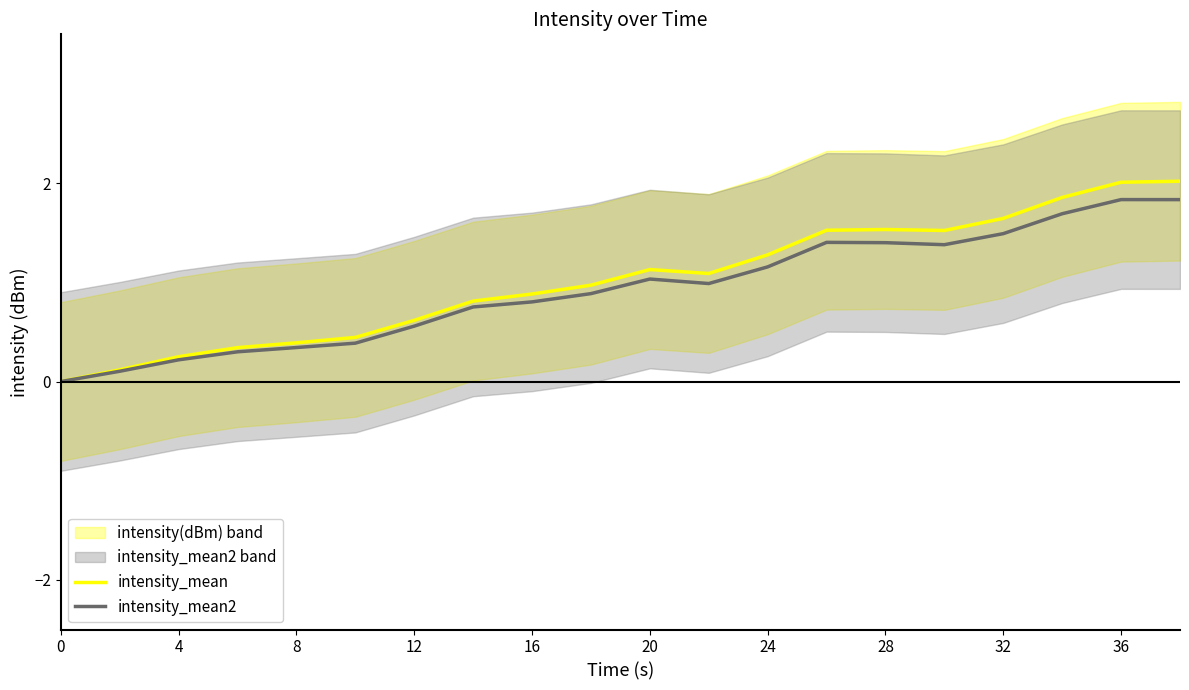

How many values in intensity_mean2 are above zero?

19